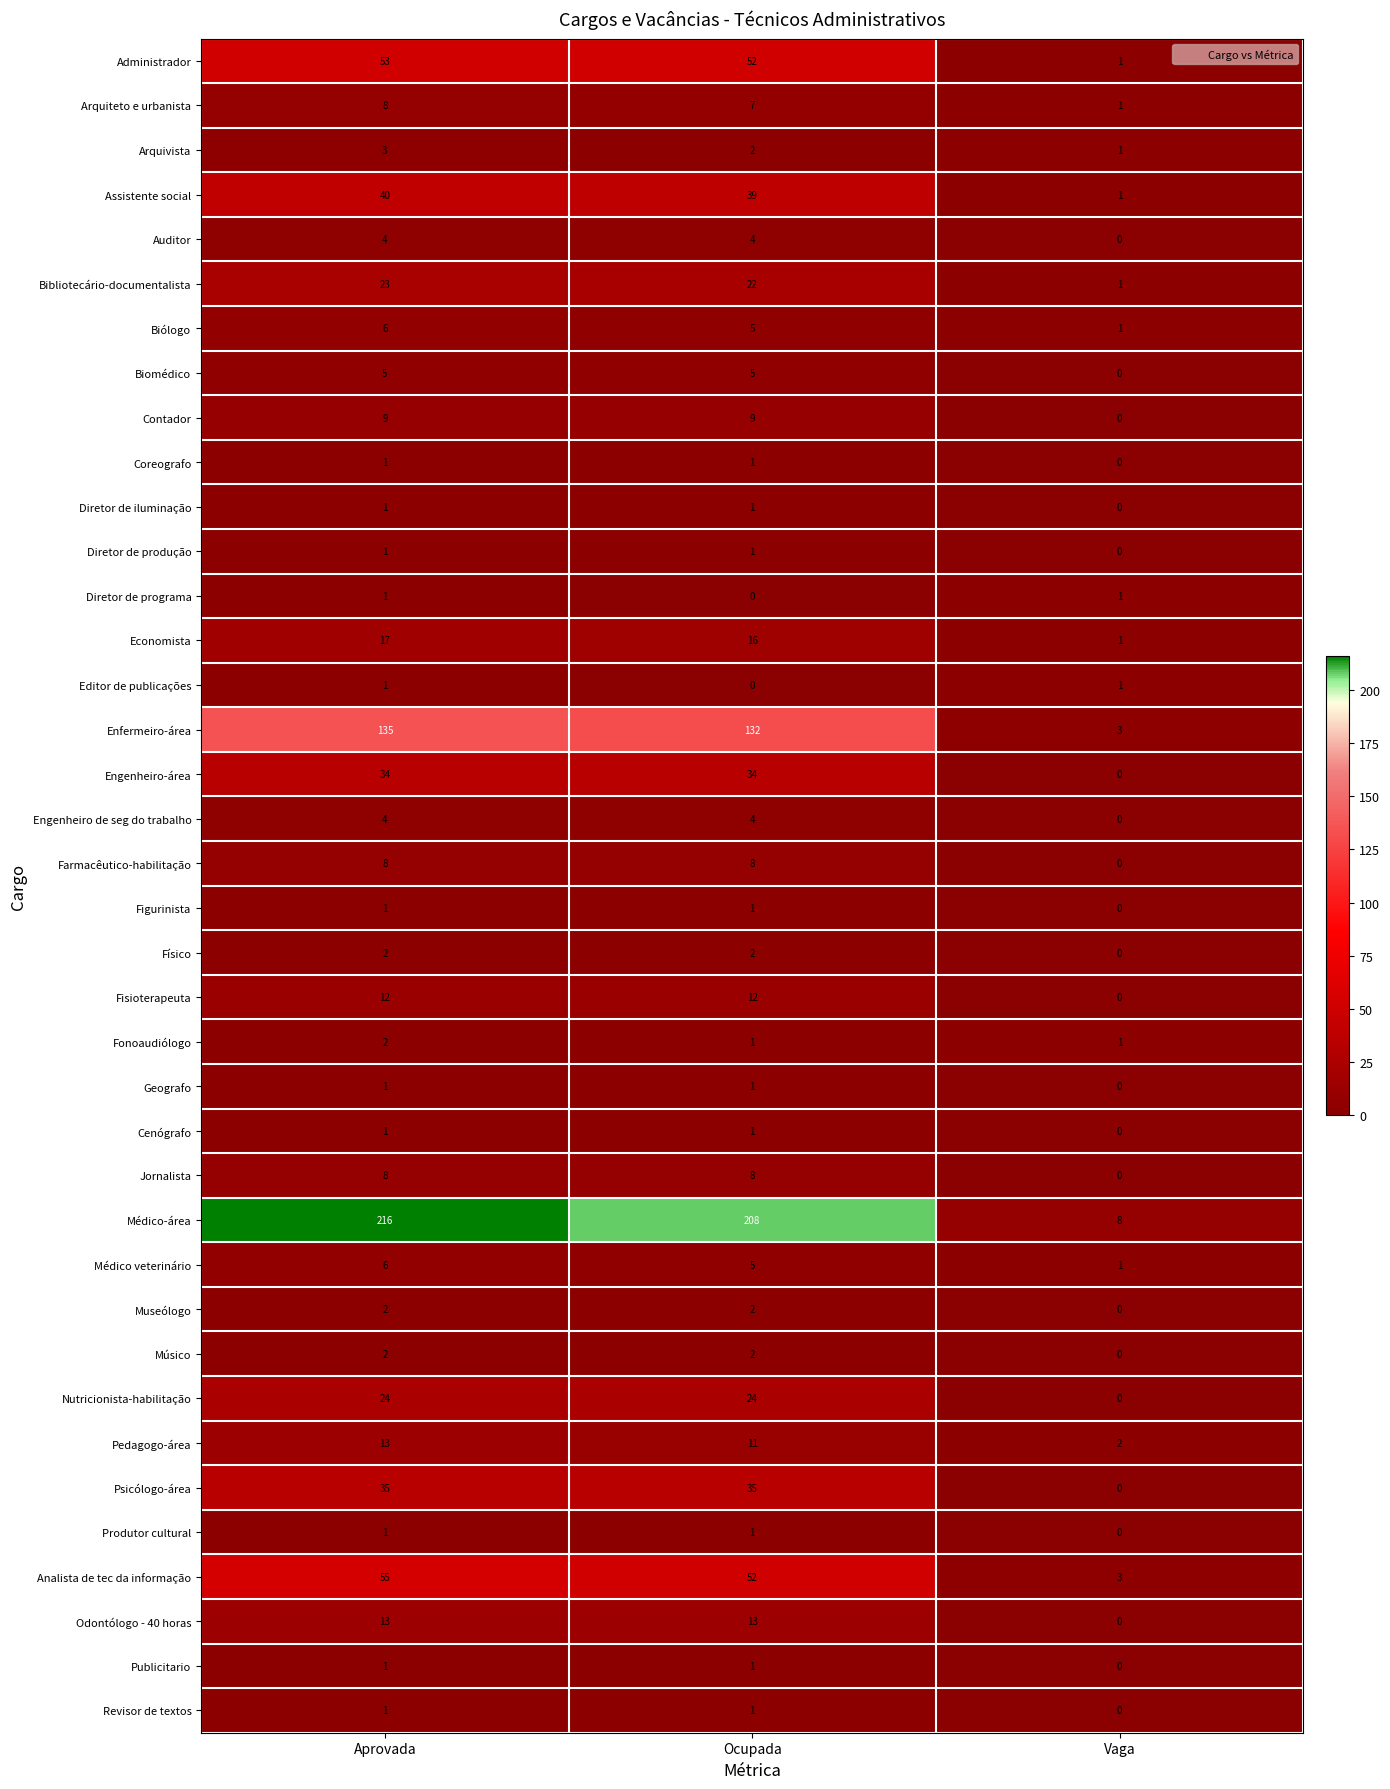

Which category has the highest value across all series?

Aprovada